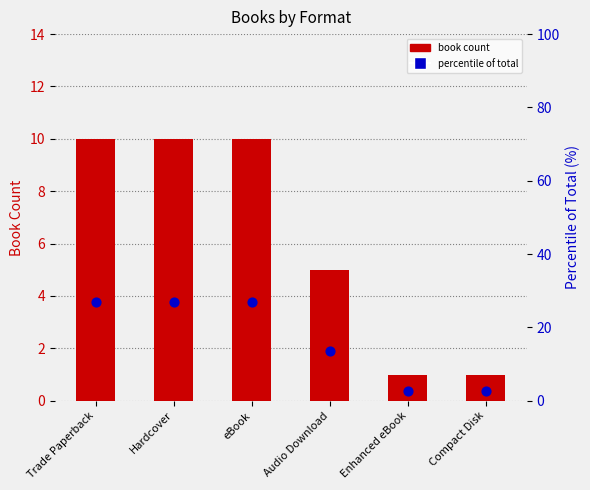

What are all the series names shown in the legend?

book count, percentile of total